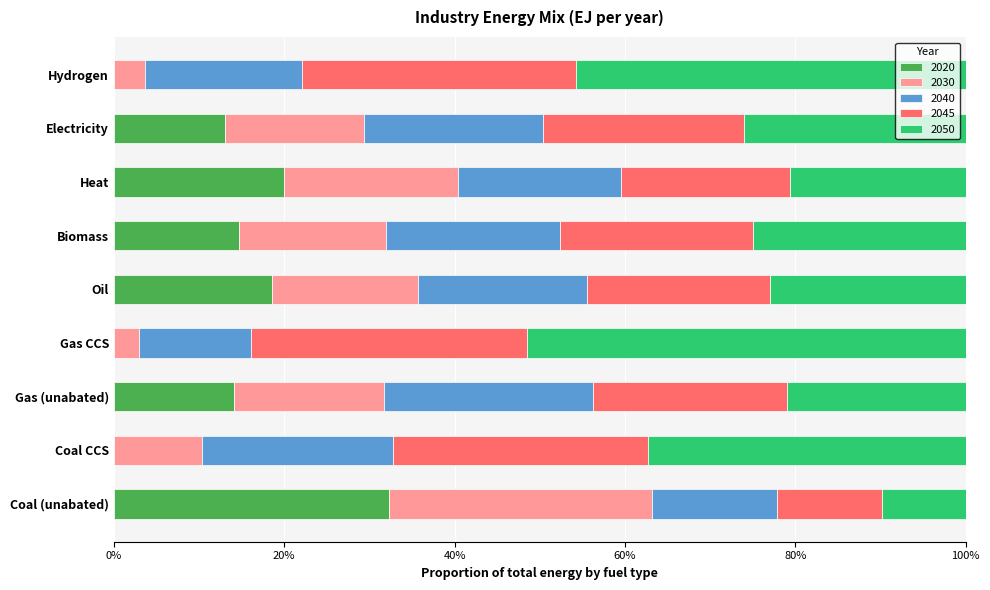

What is the total value across all series at Hydrogen?

100.0